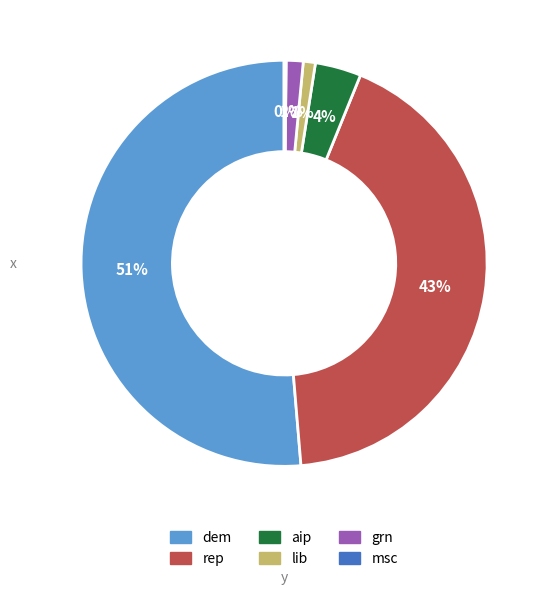

What is the majority slice?

dem